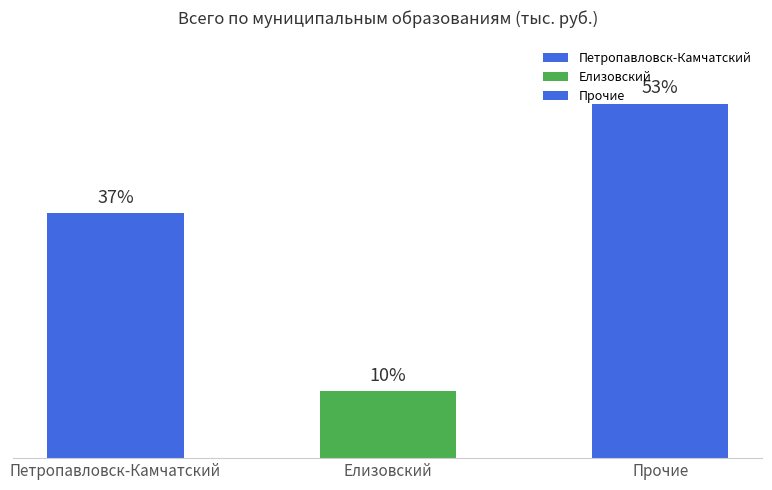

Are the bars horizontal?

No